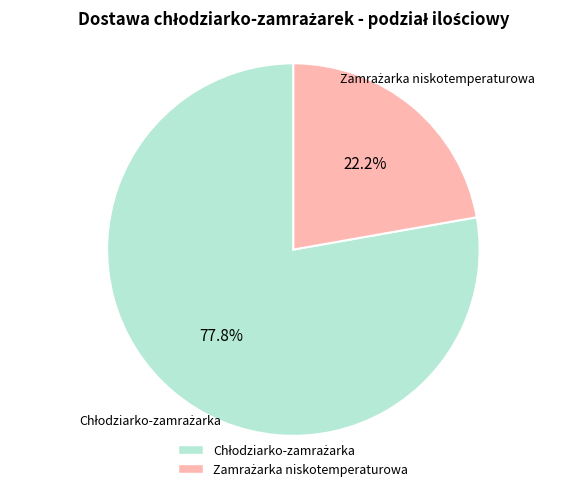

How many slices are in this pie chart?

2